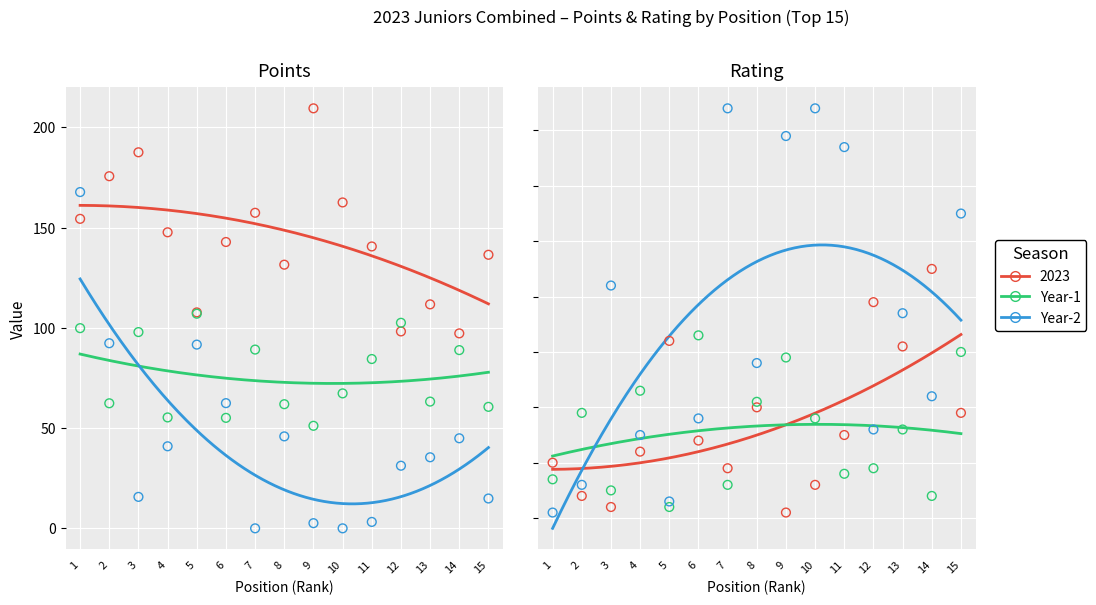

Which series contains the lowest Y value?

Year-2 Points